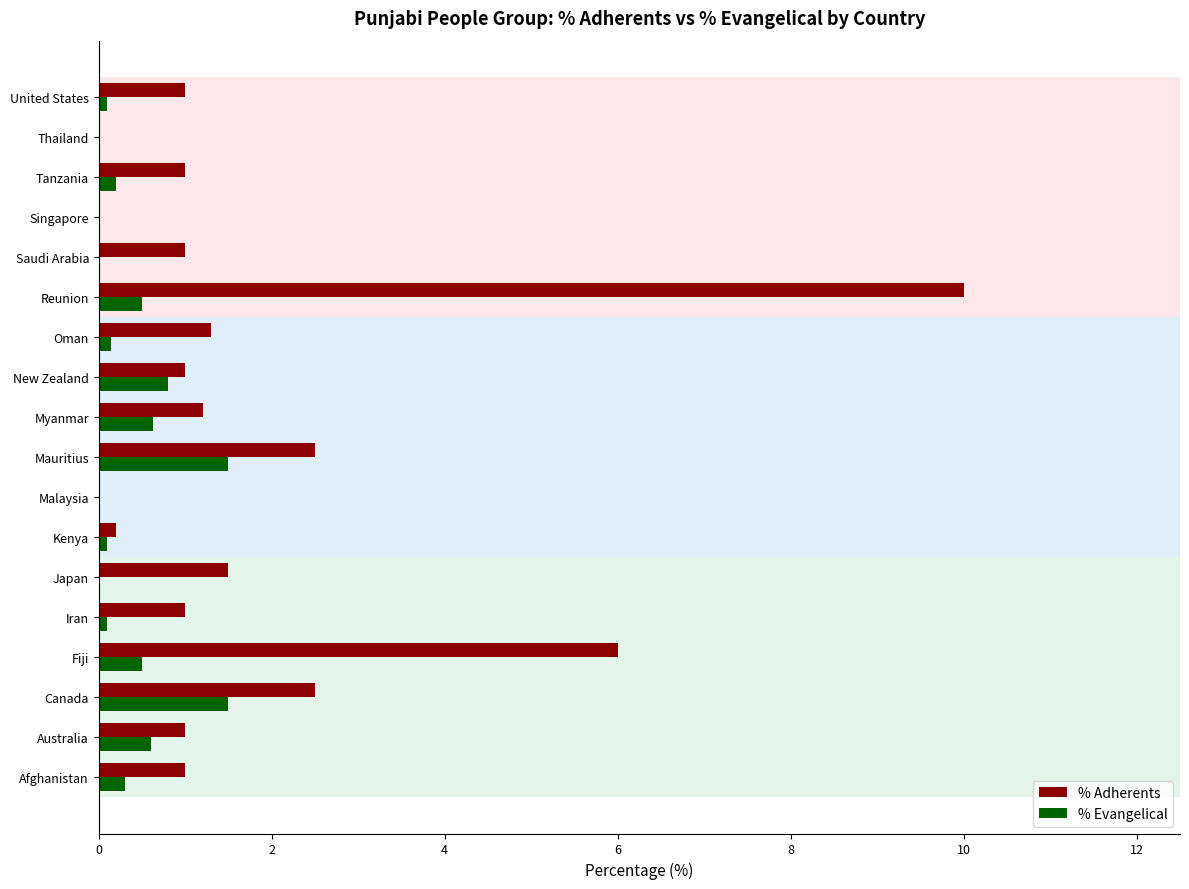

Which category has the highest value across all series?

Reunion